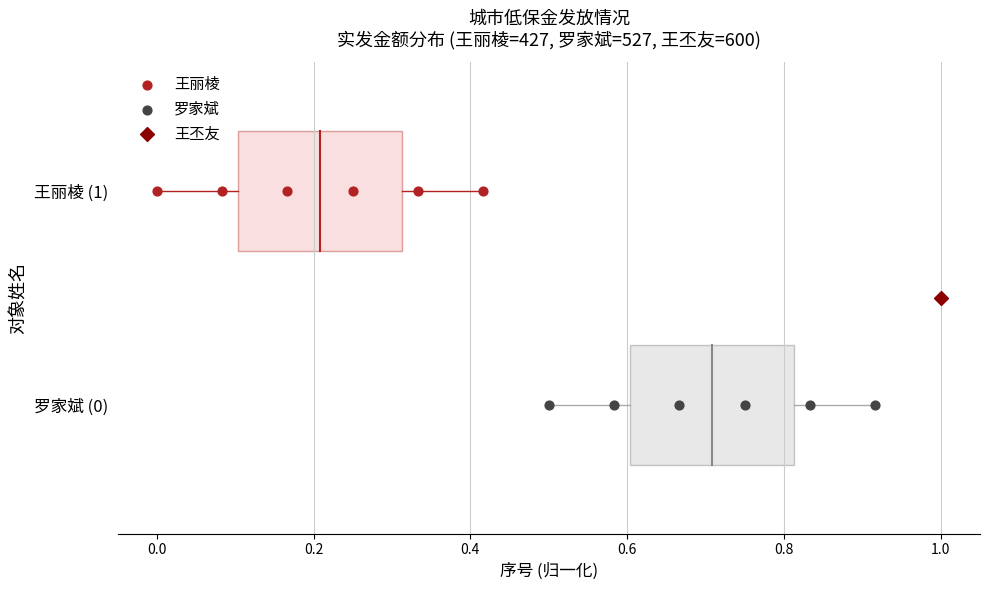

Which series contains the lowest Y value?

罗家斌